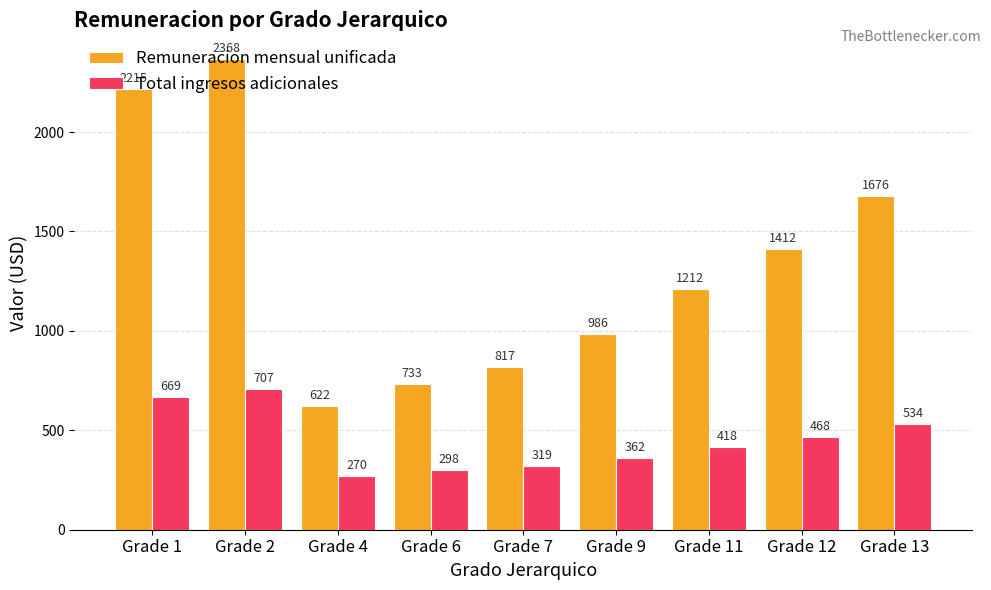

What are all the series names shown in the legend?

Remuneracion mensual unificada, Total ingresos adicionales